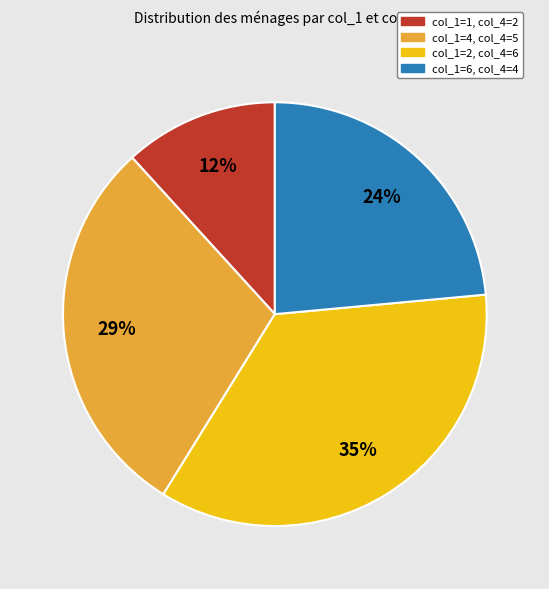

To the nearest percent, what percentage of the pie is col_1=4, col_4=5?

29%